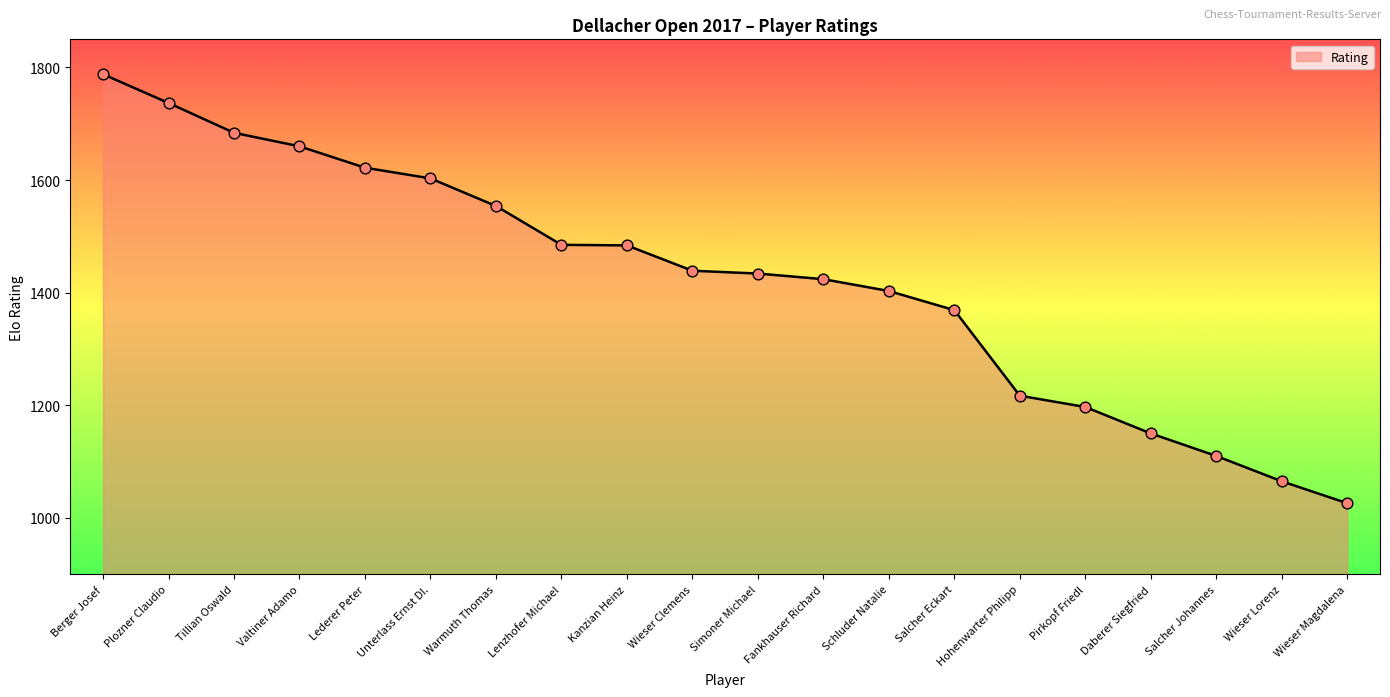

Which has a higher value, Wieser Lorenz or Unterlass Ernst DI.?

Unterlass Ernst DI.